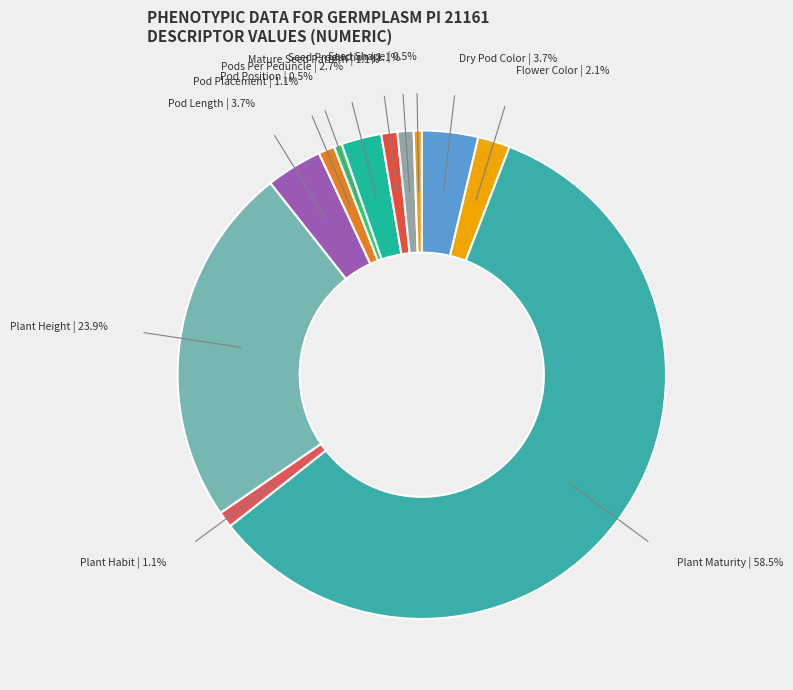

What is the largest slice in the pie chart?

Plant Maturity